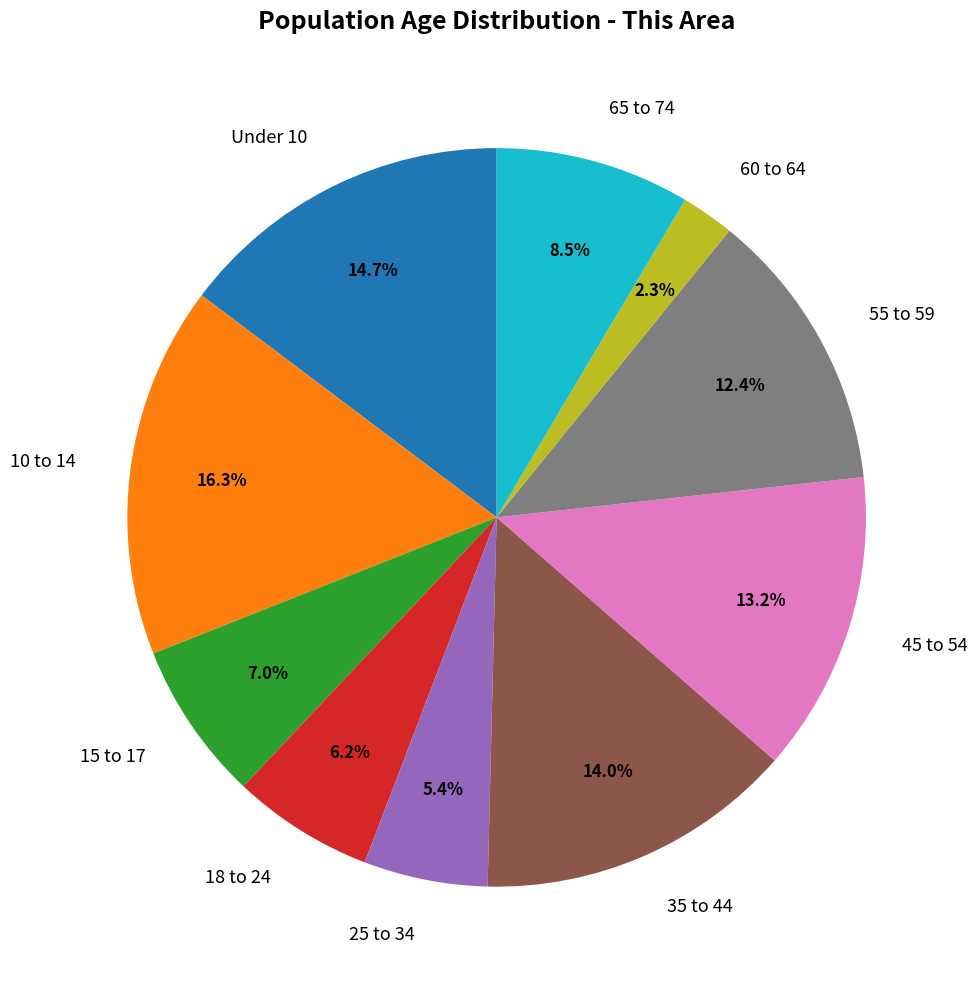

Does any single category account for the majority?

No